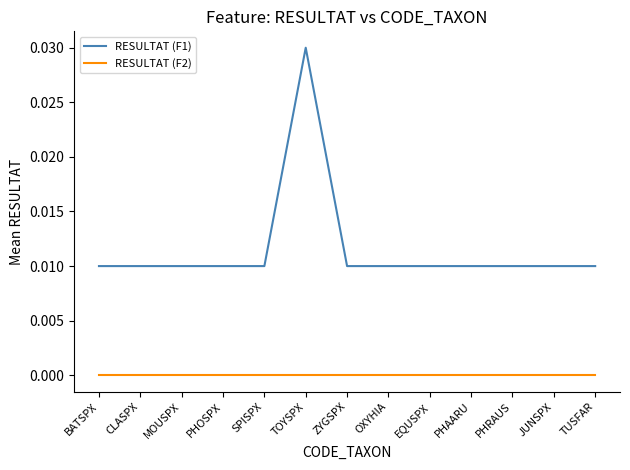

List the series in order of their overall mean, lowest first.

RESULTAT (F2), RESULTAT (F1)